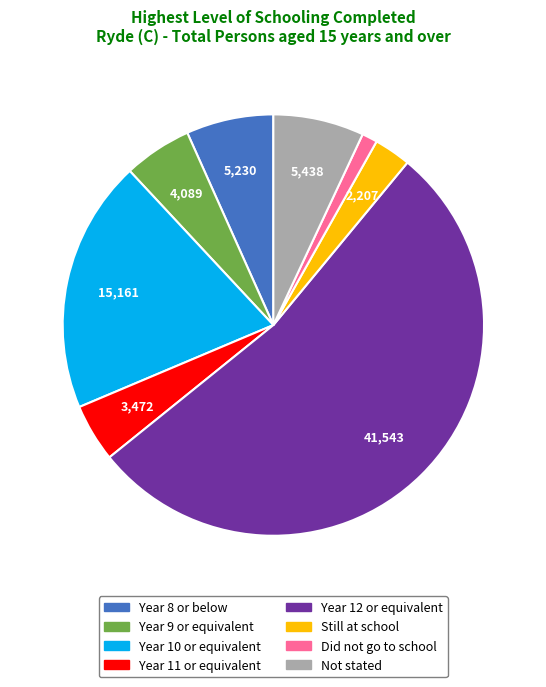

True or false: Year 11 or equivalent accounts for 10% of the total.

False